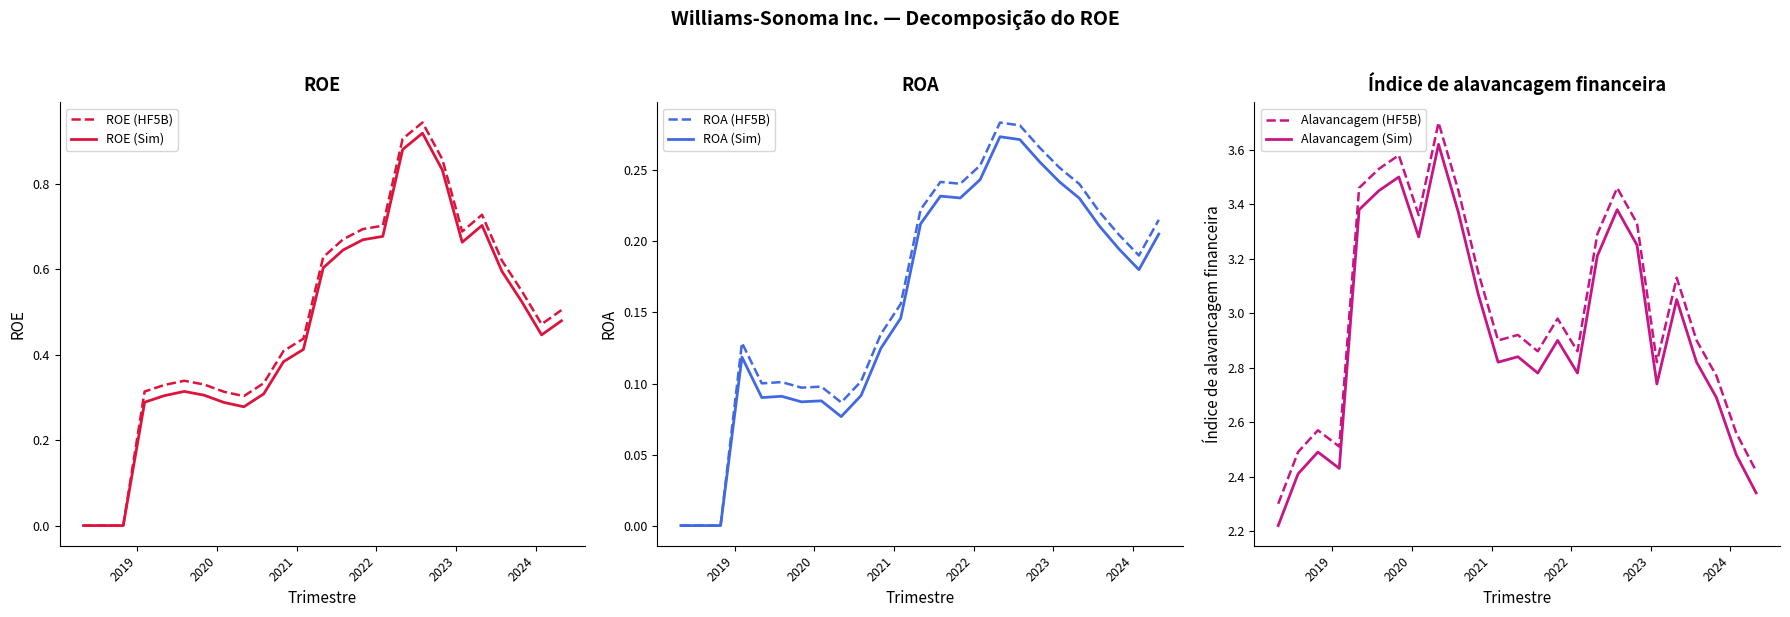

What is the value of the ROA (Sim) point at the 23rd from the left?

0.2